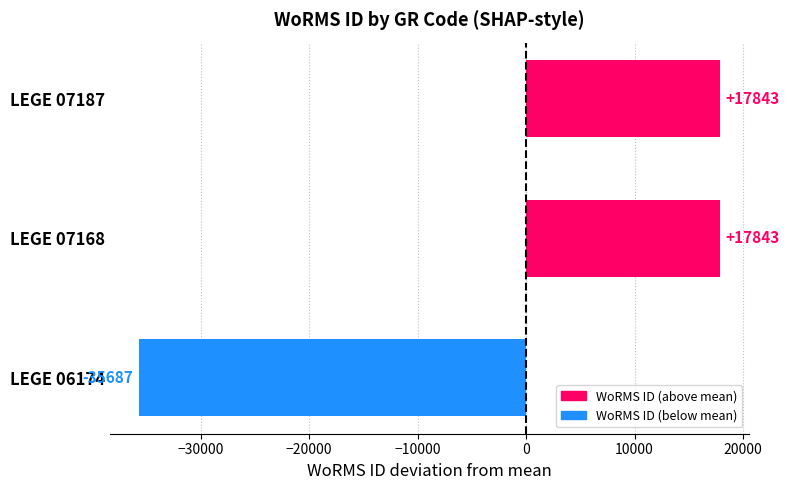

Read the value at LEGE 07168.

17843.3